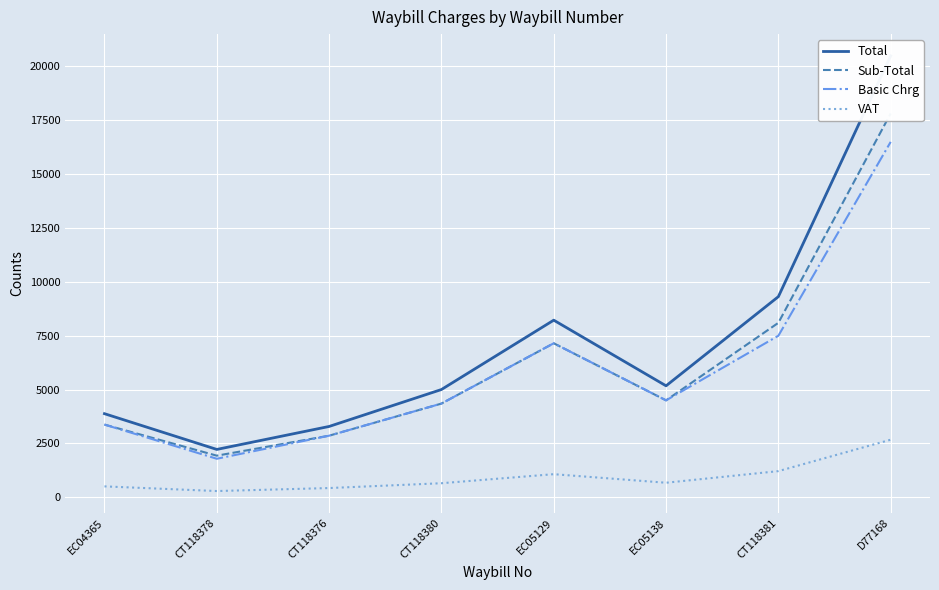

Is it true that Total equals 3881.2 at EC04365?

True